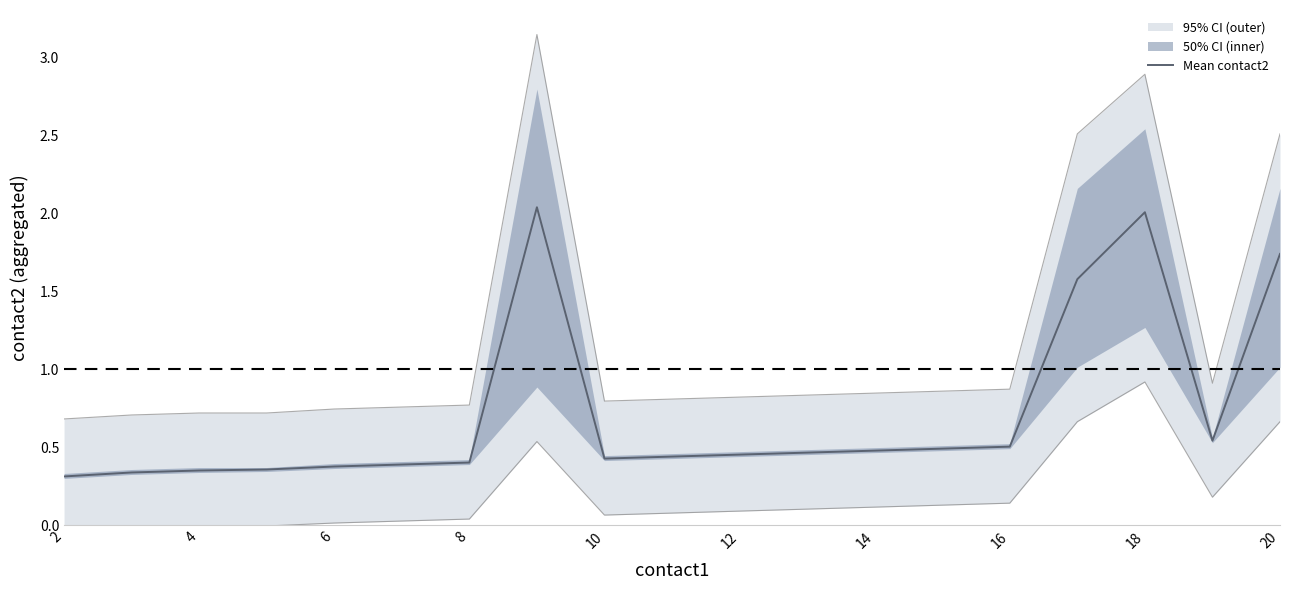

The Mean contact2 series shows 0.7 at 16. True or false?

False